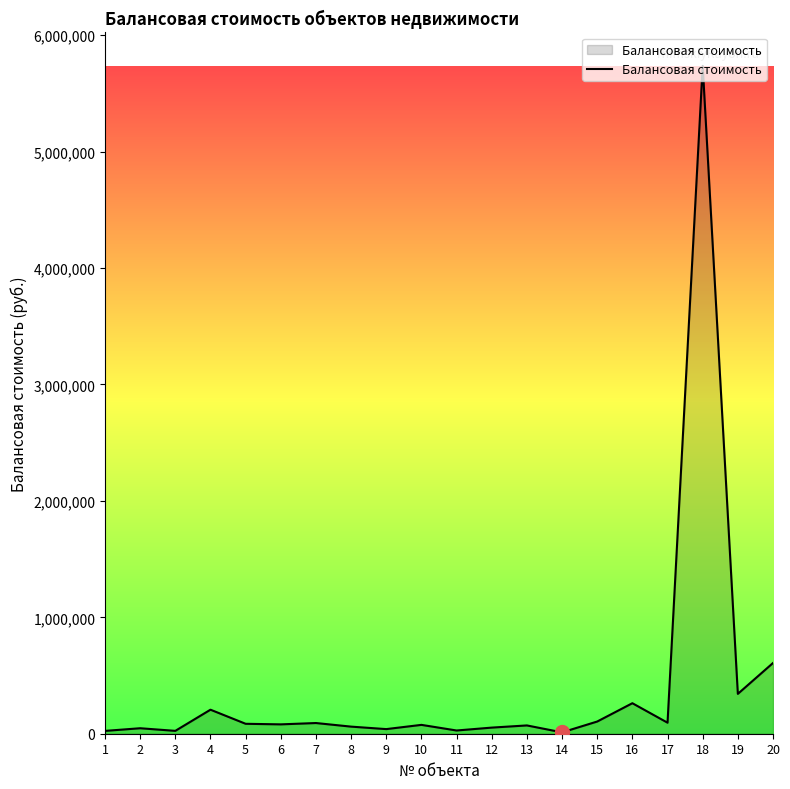

Is it true that the value at 4 is 206377.0?

True